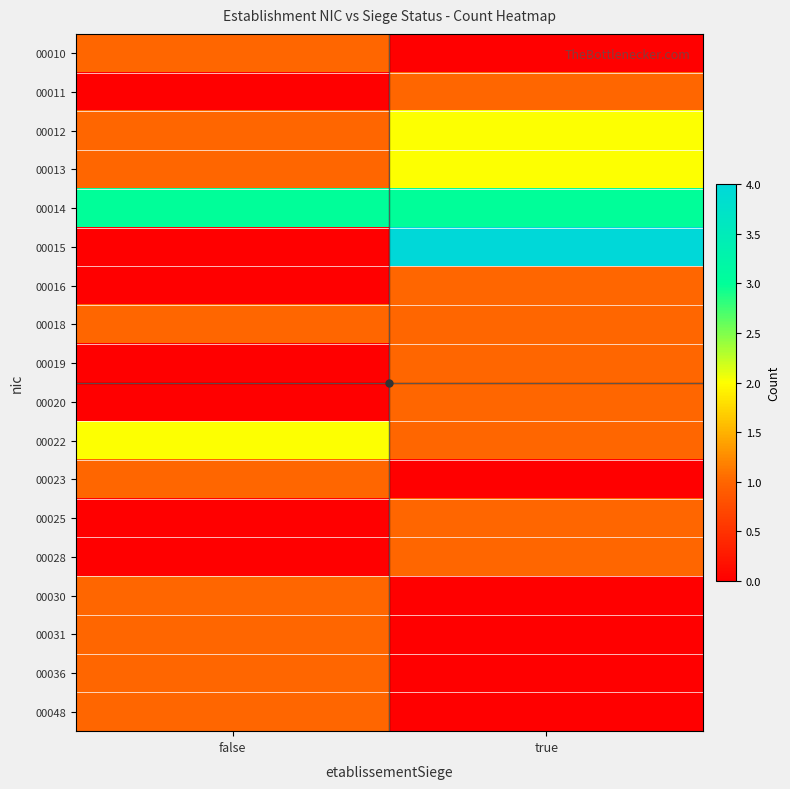

Reading left to right, extract all data points from this chart.

00010: false=1	true=0
00011: false=0	true=1
00012: false=1	true=2
00013: false=1	true=2
00014: false=3	true=3
00015: false=0	true=4
00016: false=0	true=1
00018: false=1	true=1
00019: false=0	true=1
00020: false=0	true=1
00022: false=2	true=1
00023: false=1	true=0
00025: false=0	true=1
00028: false=0	true=1
00030: false=1	true=0
00031: false=1	true=0
00036: false=1	true=0
00048: false=1	true=0